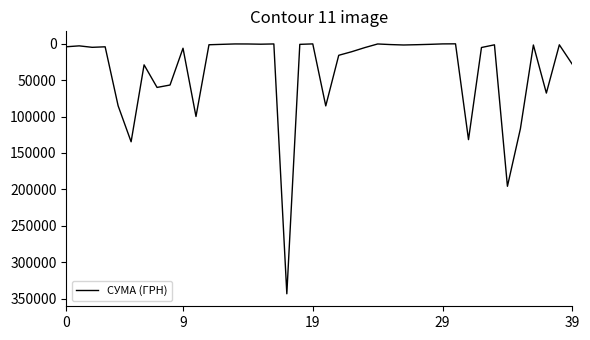

What is the greatest value displayed?

343481.1